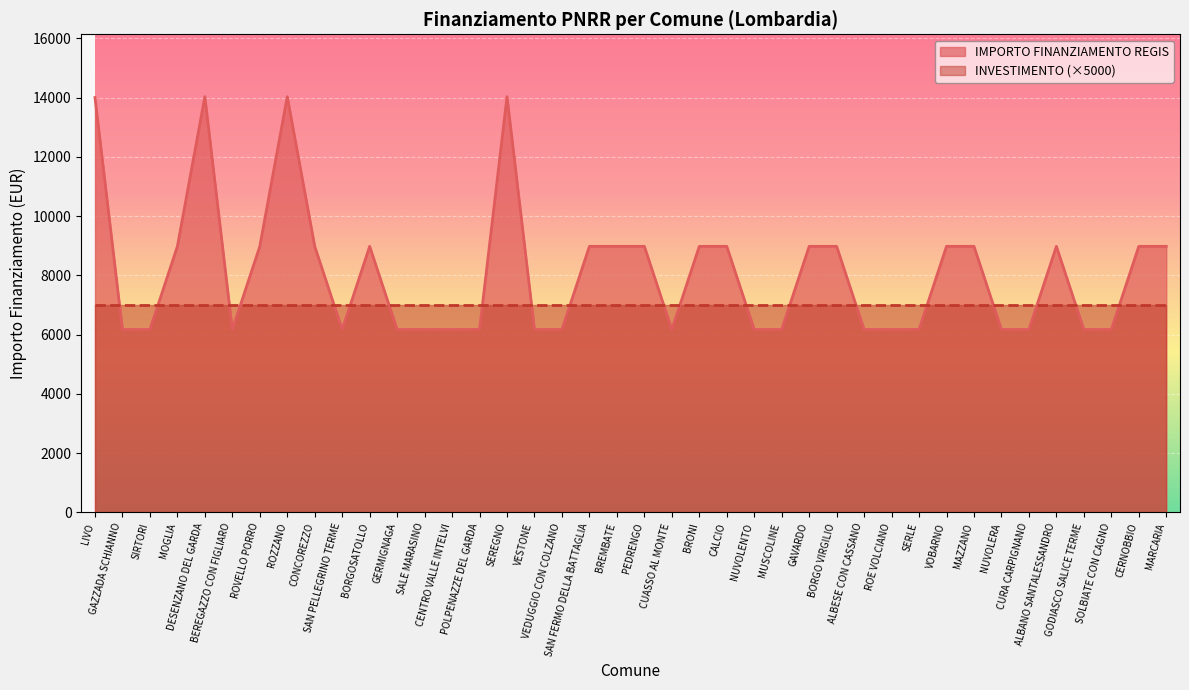

What is the maximum value shown in the chart?

14030.0